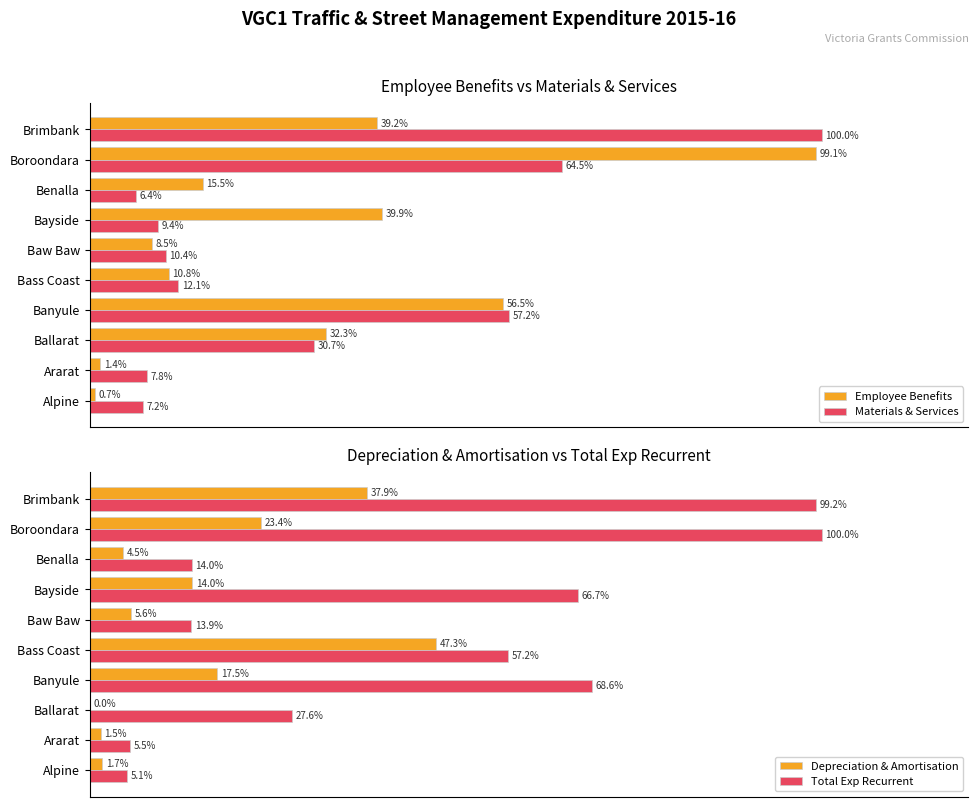

At which label is Employee Benefits closest to 49?

Banyule